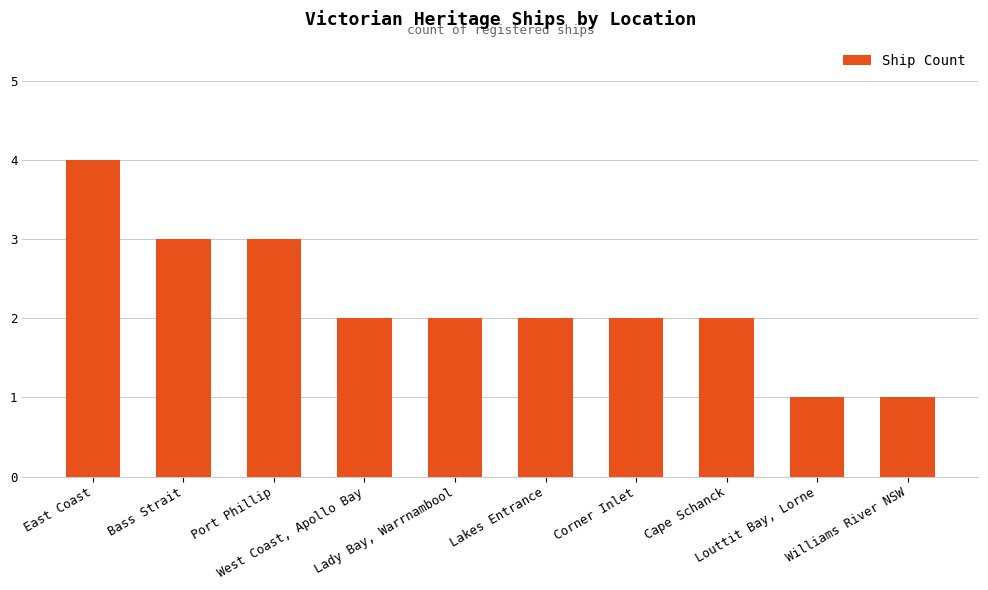

How many bars are there in total?

10